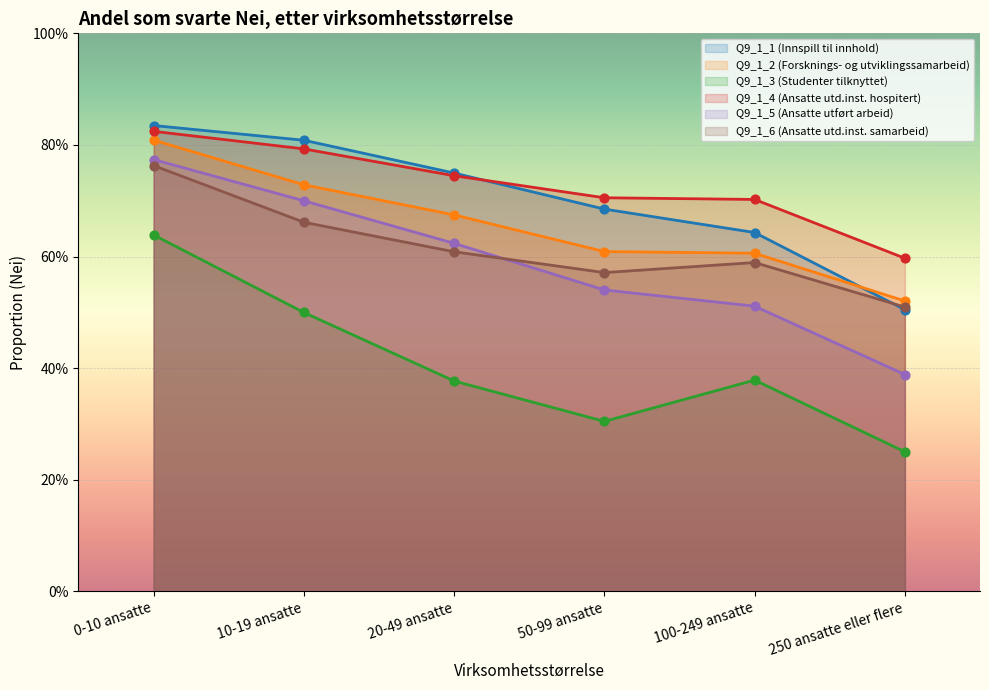

Is the value of Q9_1_2 (Forsknings- og utviklingssamarbeid) at 20-49 ansatte greater than the value of Q9_1_4 (Ansatte utd.inst. hospitert) at 10-19 ansatte?

No